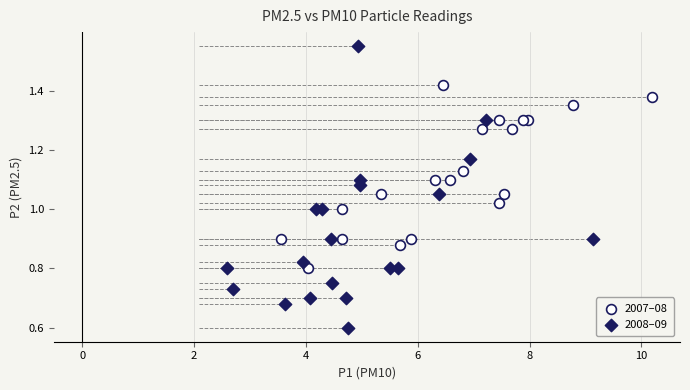

Which series contains the lowest Y value?

2008–09